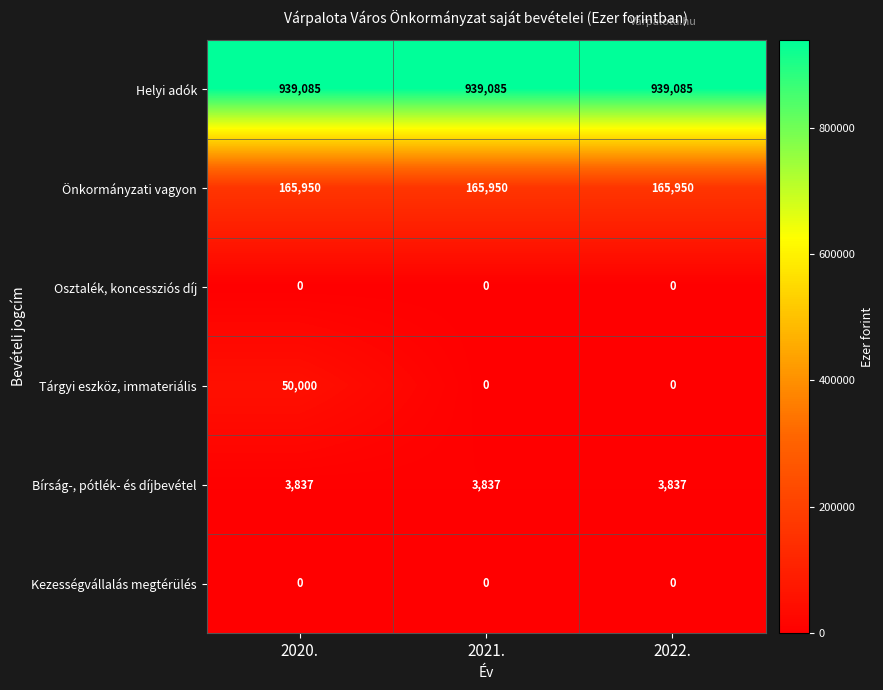

What is the spread (max minus min) of values at 2021.?

939085